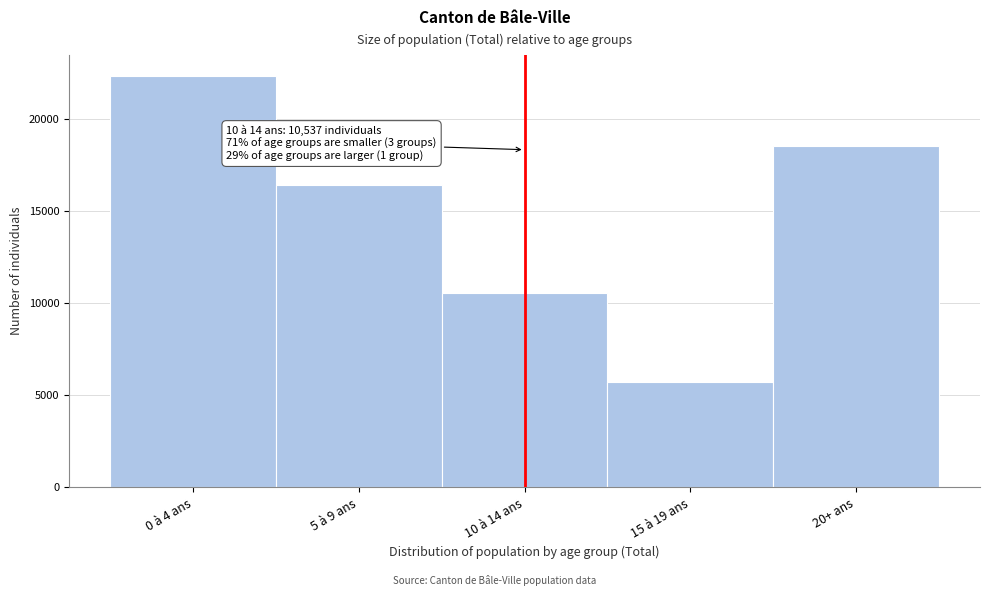

Reading left to right, extract all data points from this chart.

0 à 4 ans=22378	5 à 9 ans=16410	10 à 14 ans=10537	15 à 19 ans=5727	20+ ans=18527